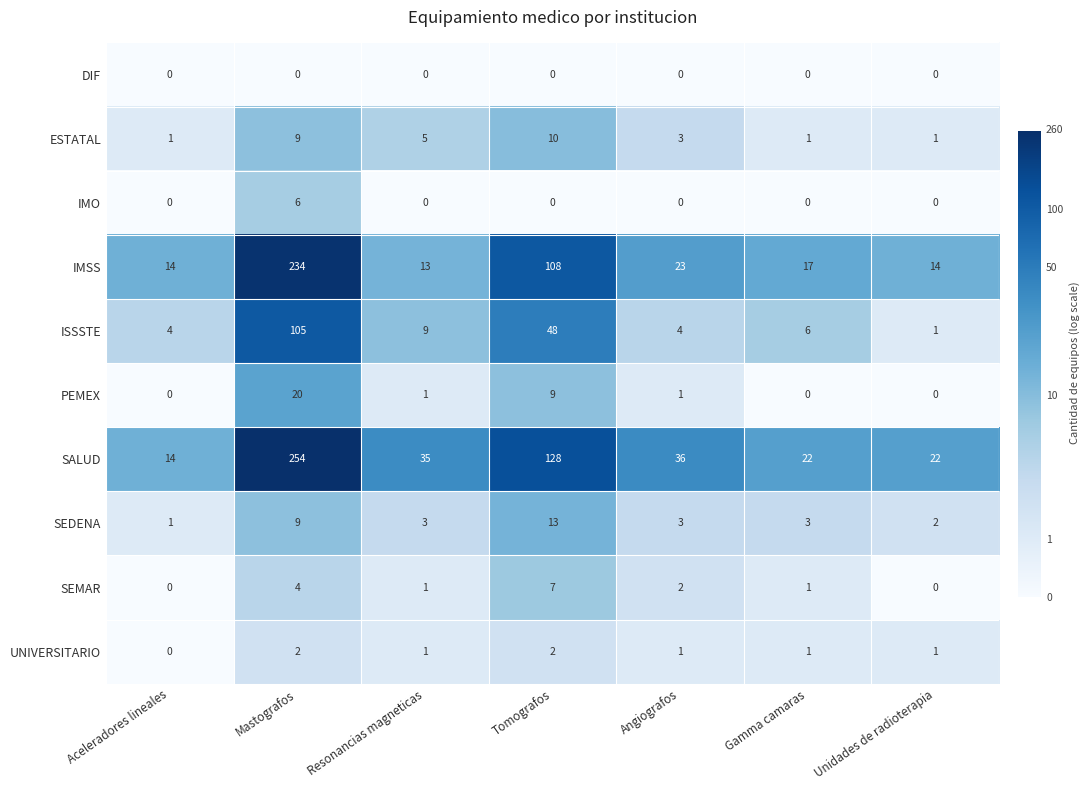

Which series changed the most between Resonancias magneticas and Angiografos?

IMSS